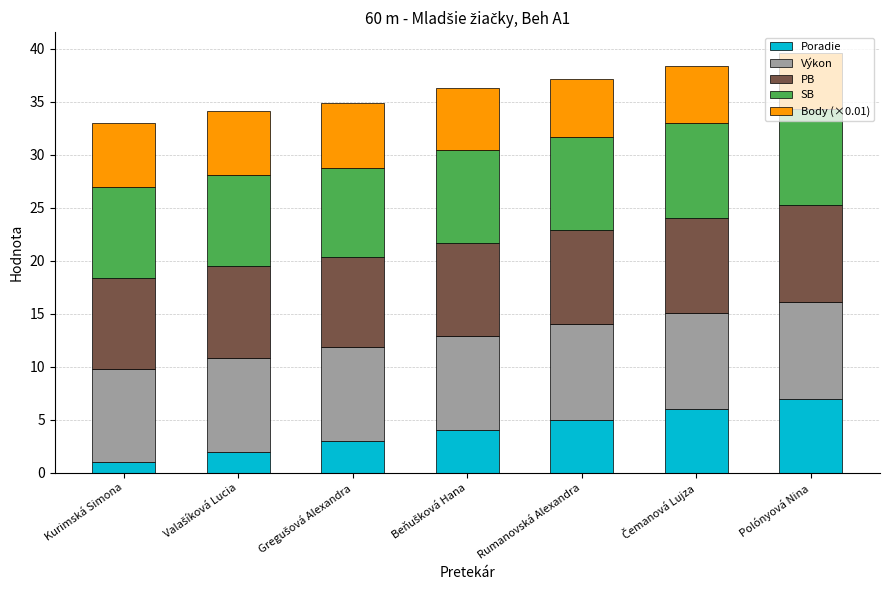

Which category has the lowest value in the Poradie series?

Kurimská Simona